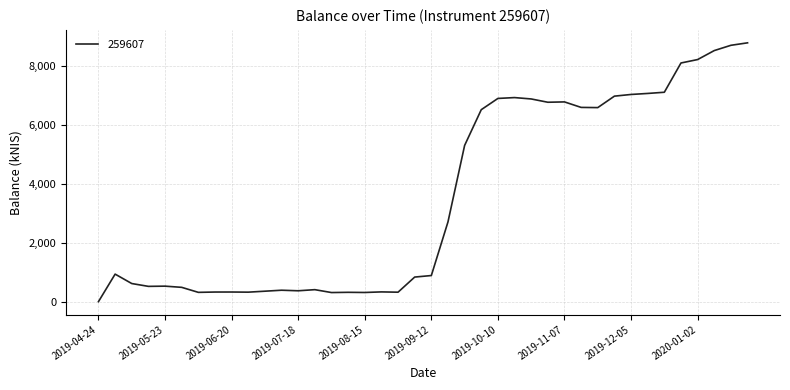

What is the greatest value displayed?

8777.1